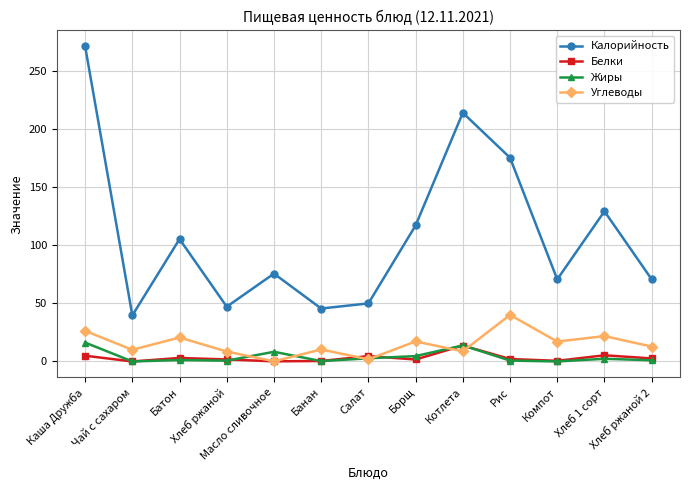

In Жиры, how many points are higher than both neighbors (excluding endpoints)?

4